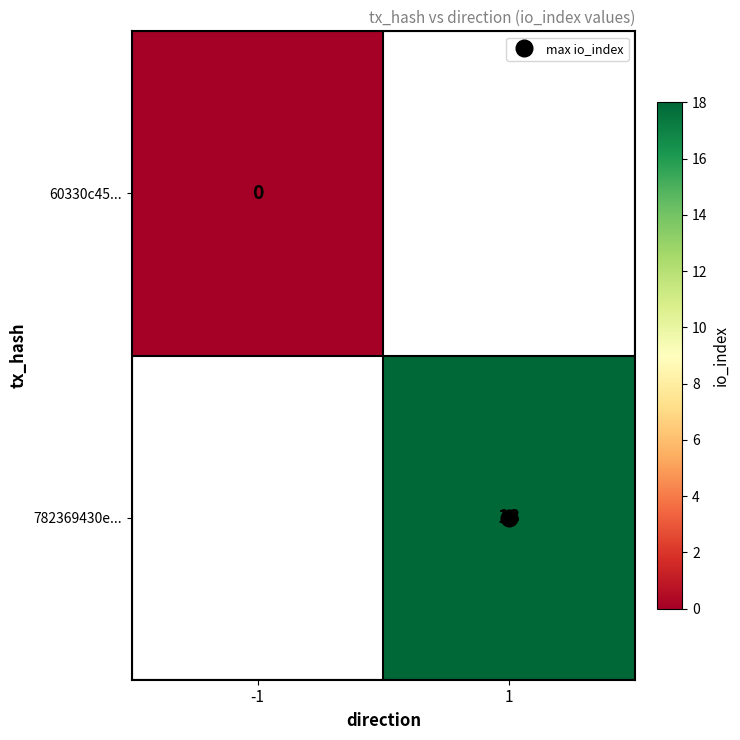

Rank the series by their average value, from lowest to highest.

60330c45..., 782369430e...